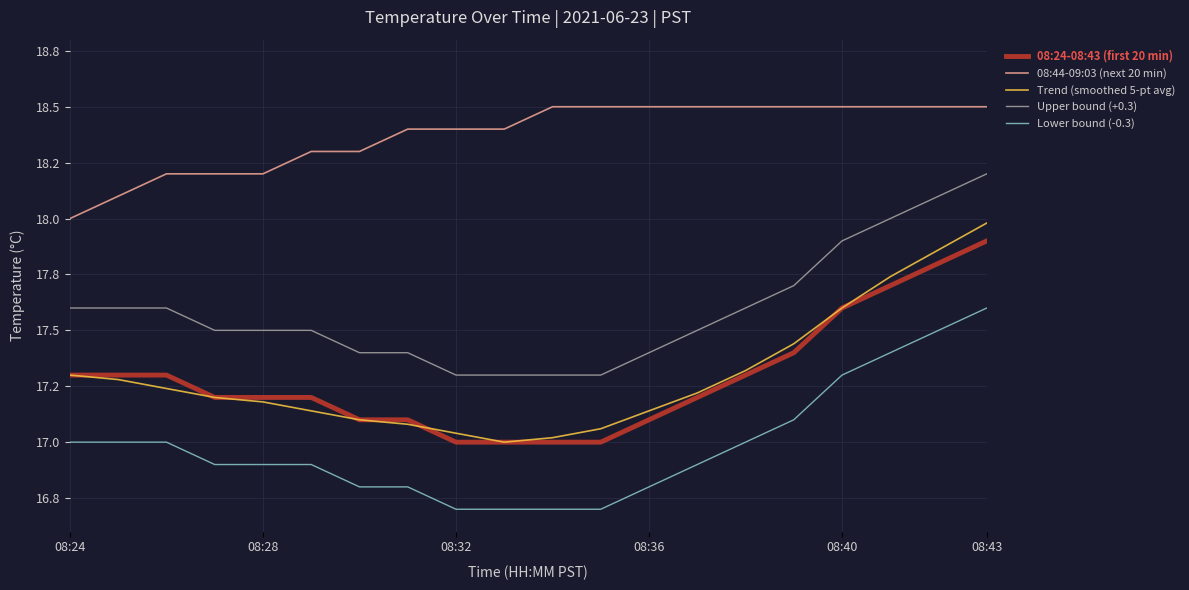

What are all the series names shown in the legend?

08:24-08:43 (first 20 min), 08:44-09:03 (next 20 min), Trend (smoothed 5-pt avg), Upper bound (+0.3), Lower bound (-0.3)